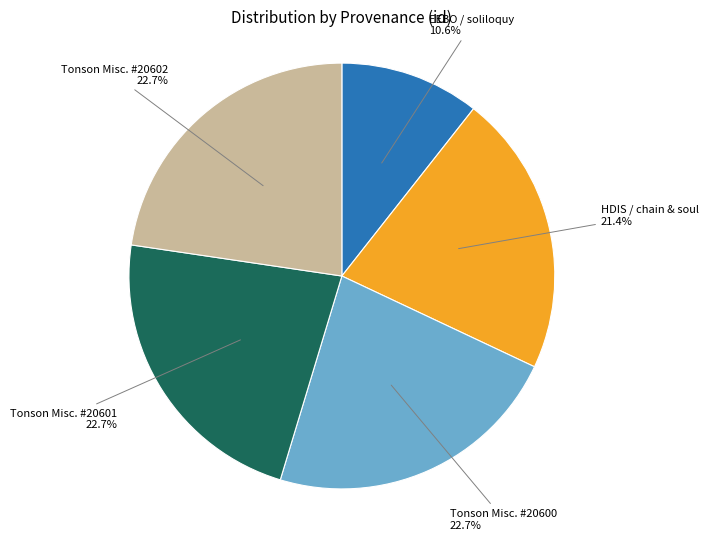

Is there a majority slice in this chart?

No